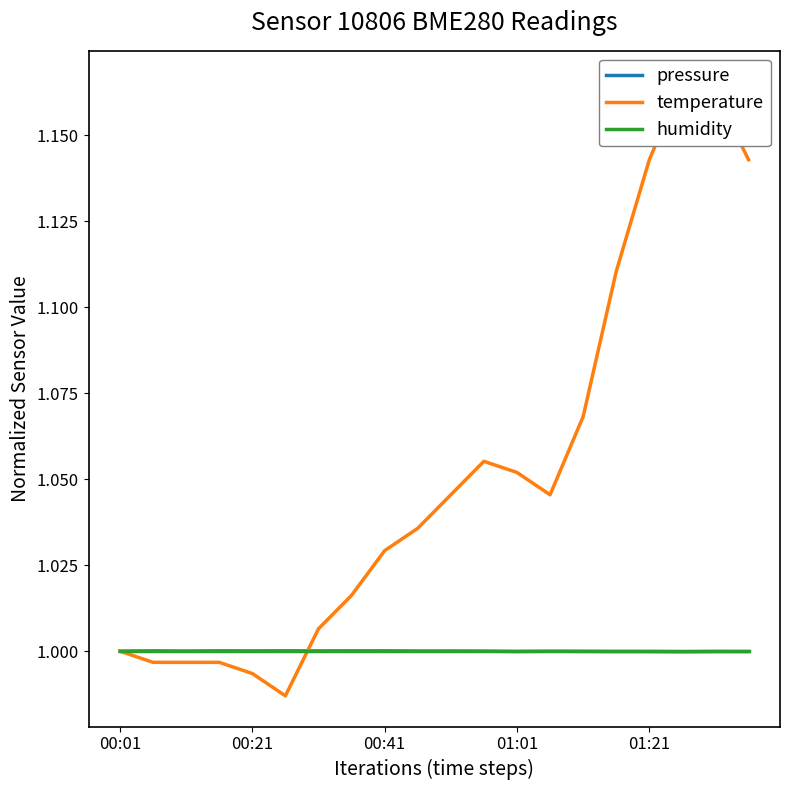

How many interior local valleys does the pressure series have?

6